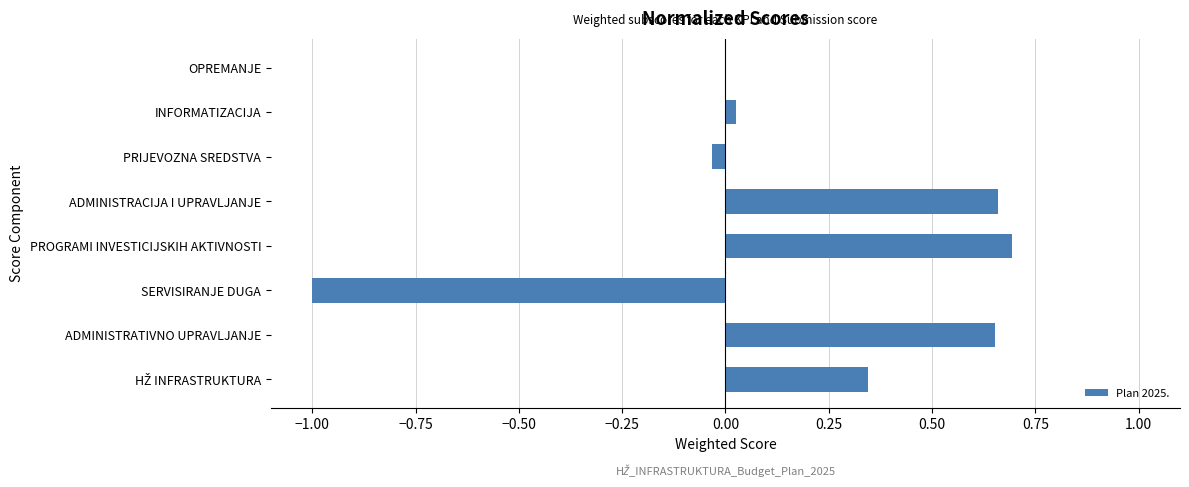

Which has a higher value, SERVISIRANJE DUGA or INFORMATIZACIJA?

INFORMATIZACIJA